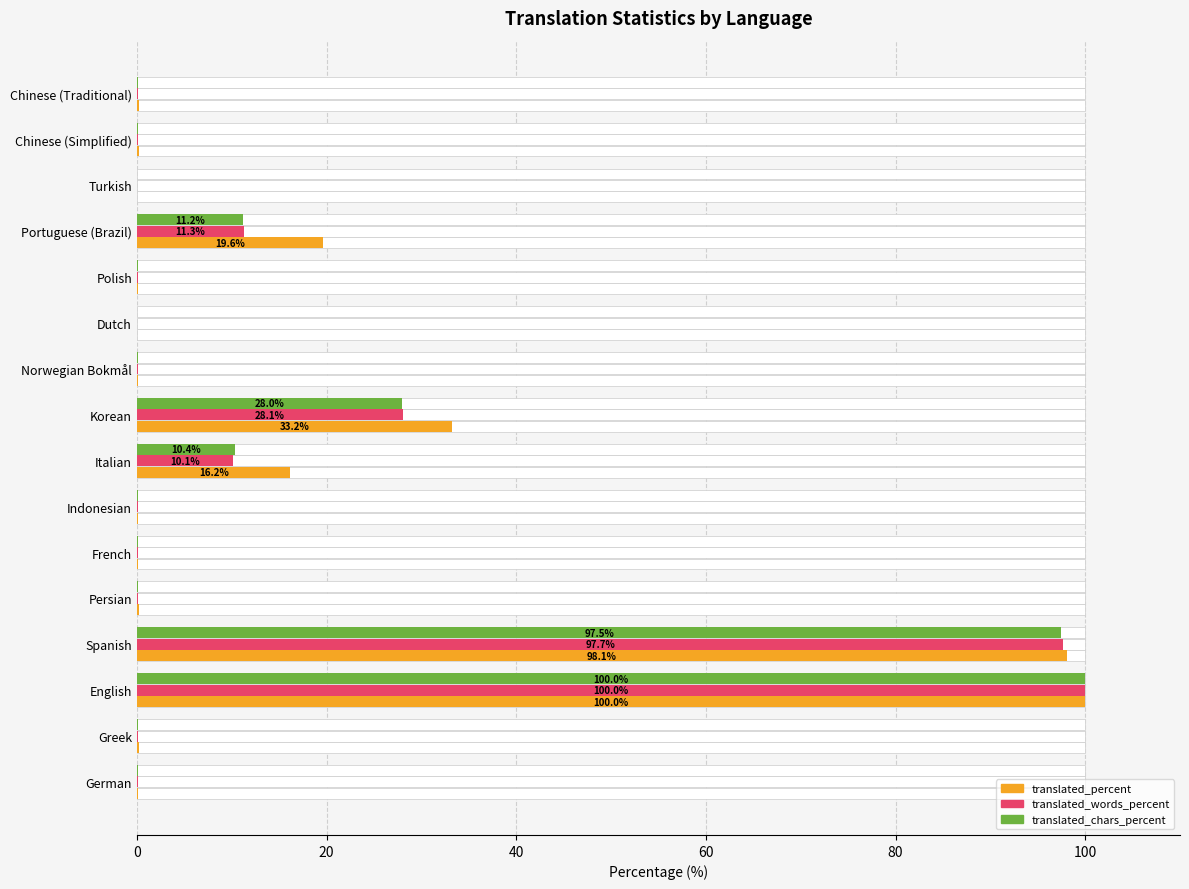

Is it true that translated_chars_percent equals 0.1 at Norwegian Bokmål?

False